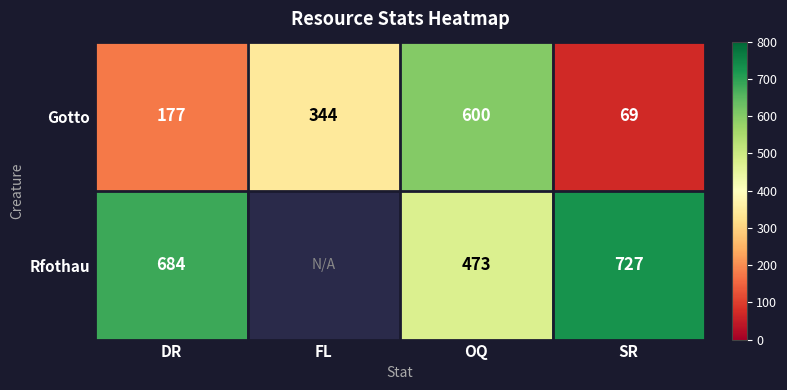

Which series changed the most between DR and SR?

Gotto